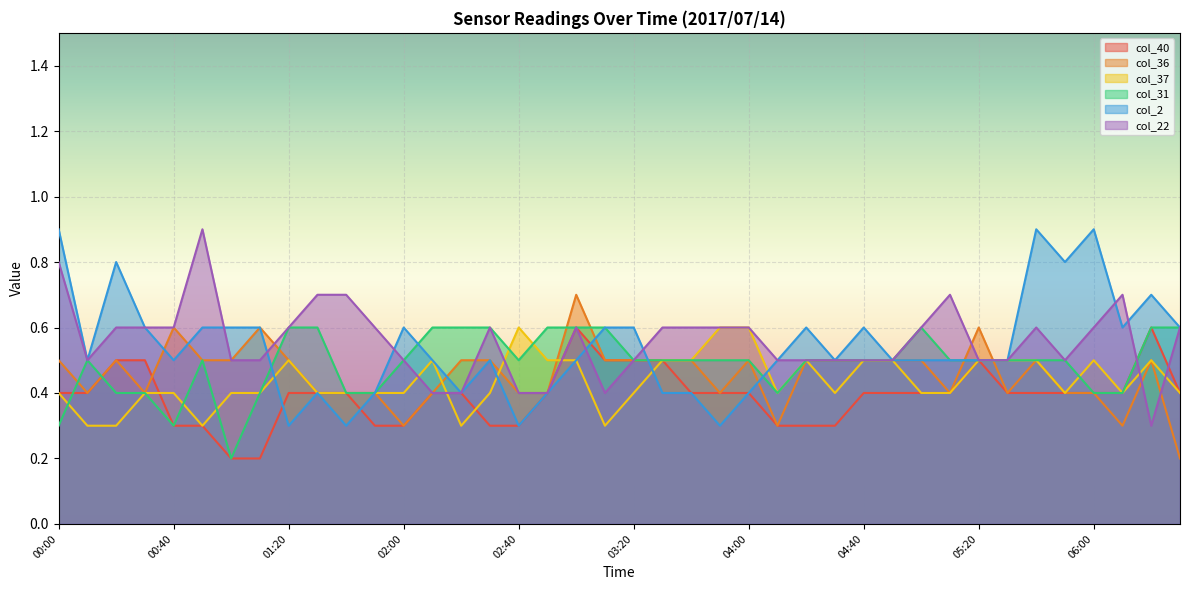

How many intersections are there between col_31 and col_36?

7